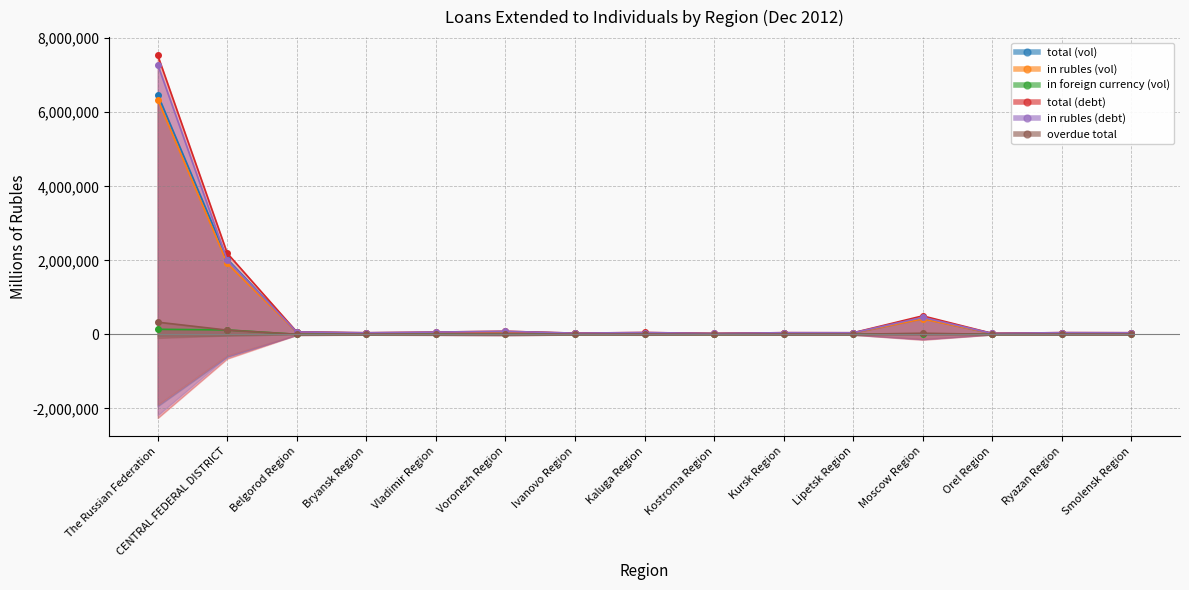

How many data points in in rubles (vol) are above 37566?

7